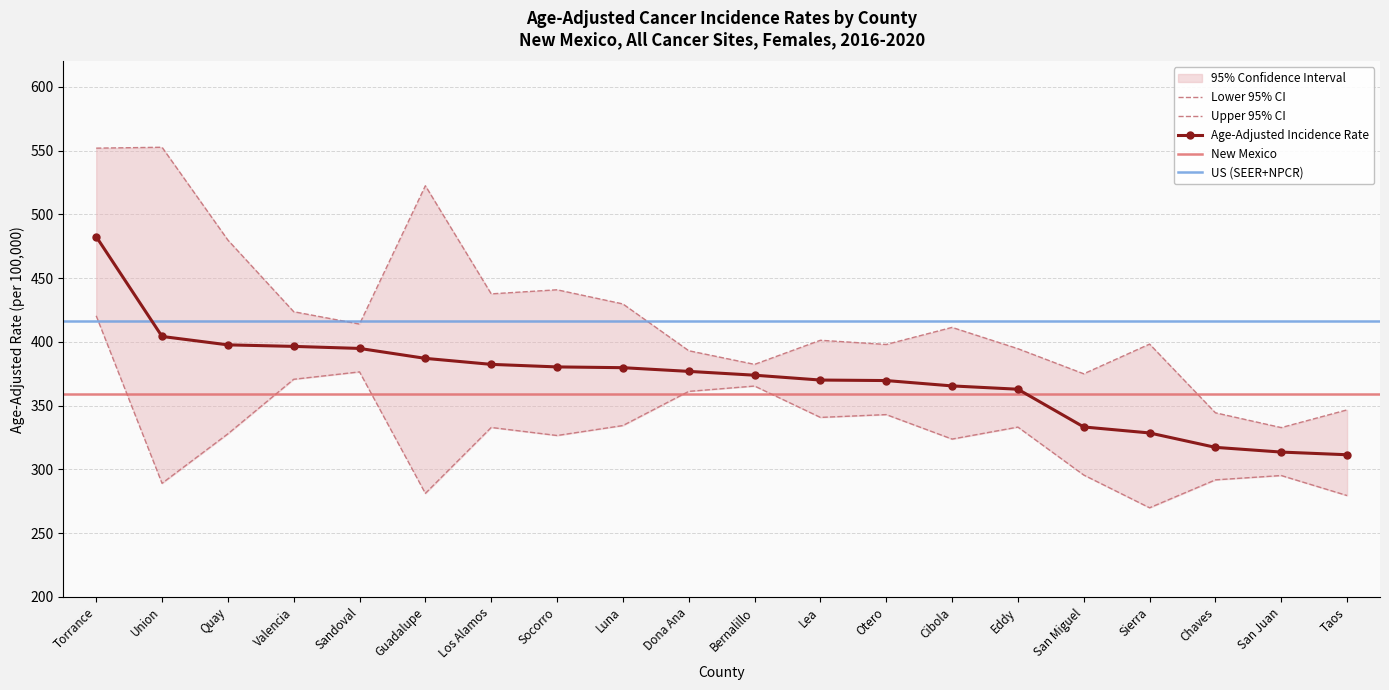

What is the value of the Upper 95% CI point at the 7th from the left?

437.7